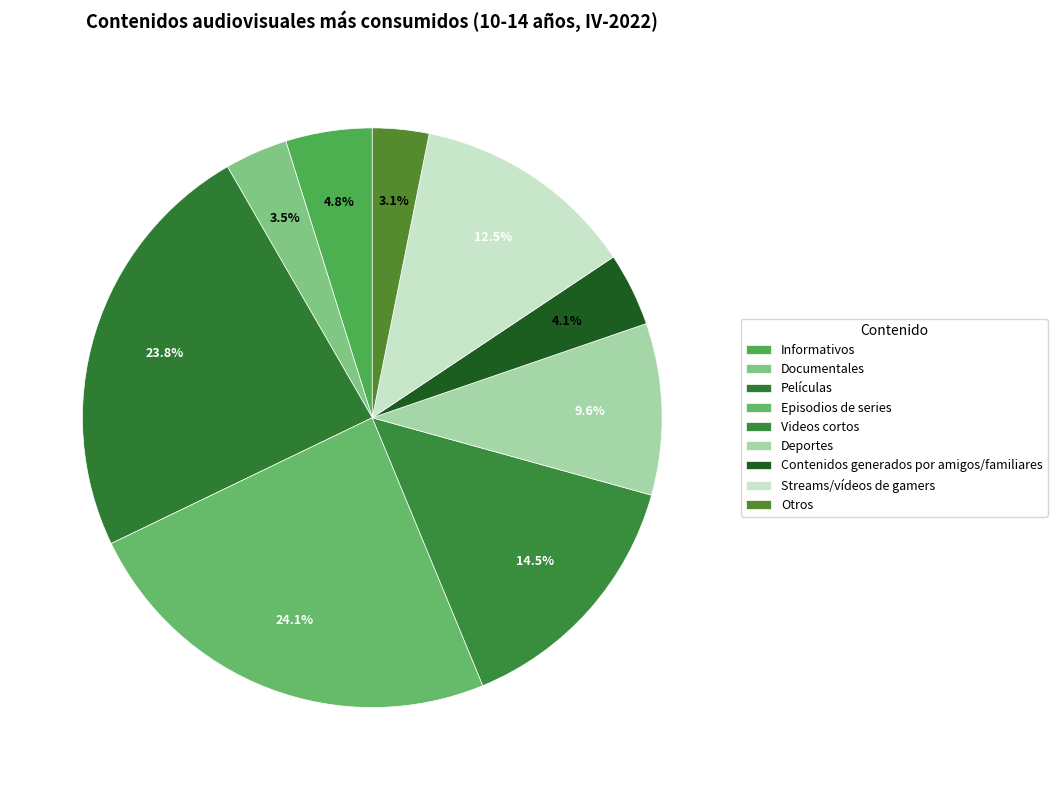

To the nearest percent, what is the combined percentage of Documentales and Streams/vídeos de gamers?

16%